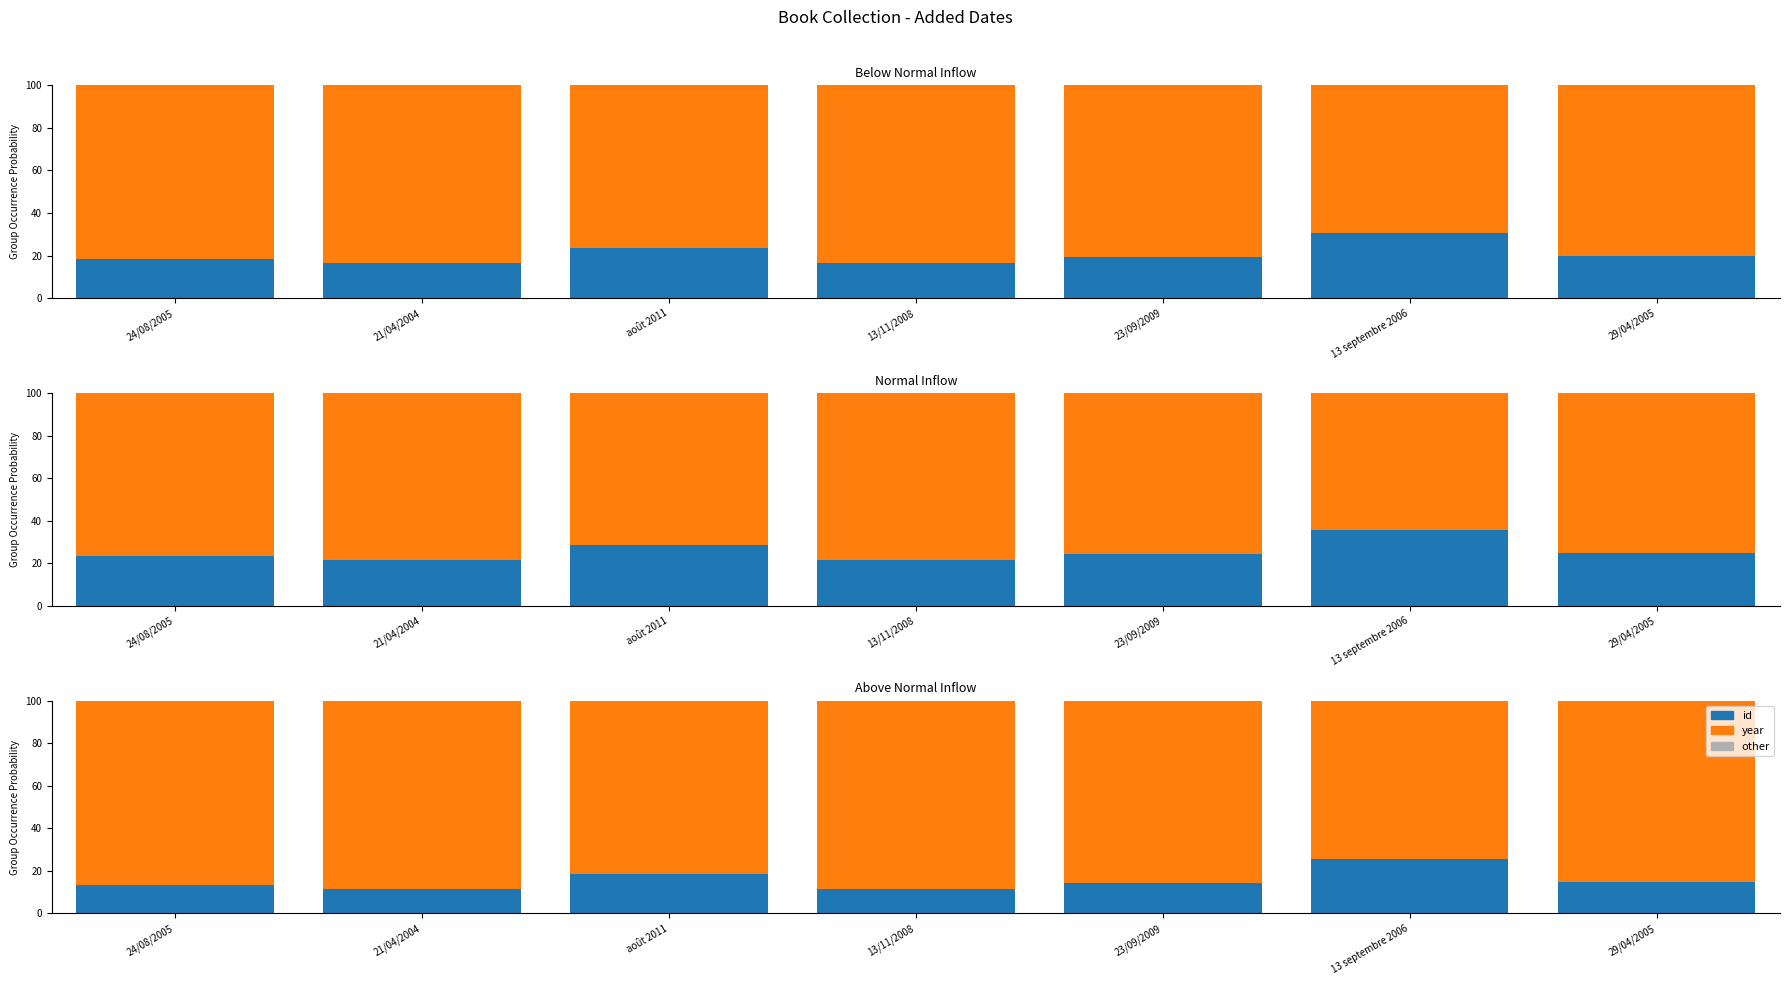

Rank the series by their maximum value, from lowest to highest.

other, id, year